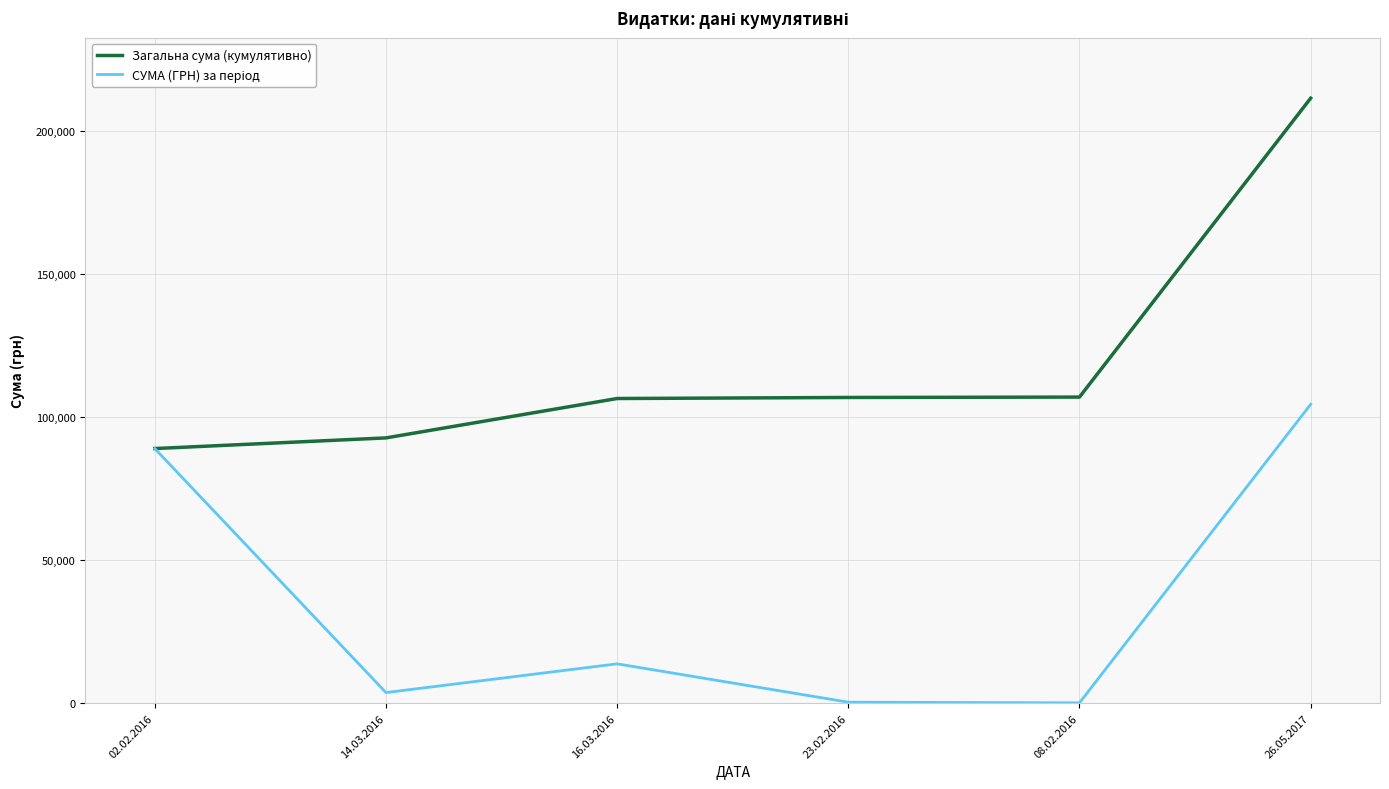

Which series has the largest total across all categories?

Загальна сума (кумулятивно)